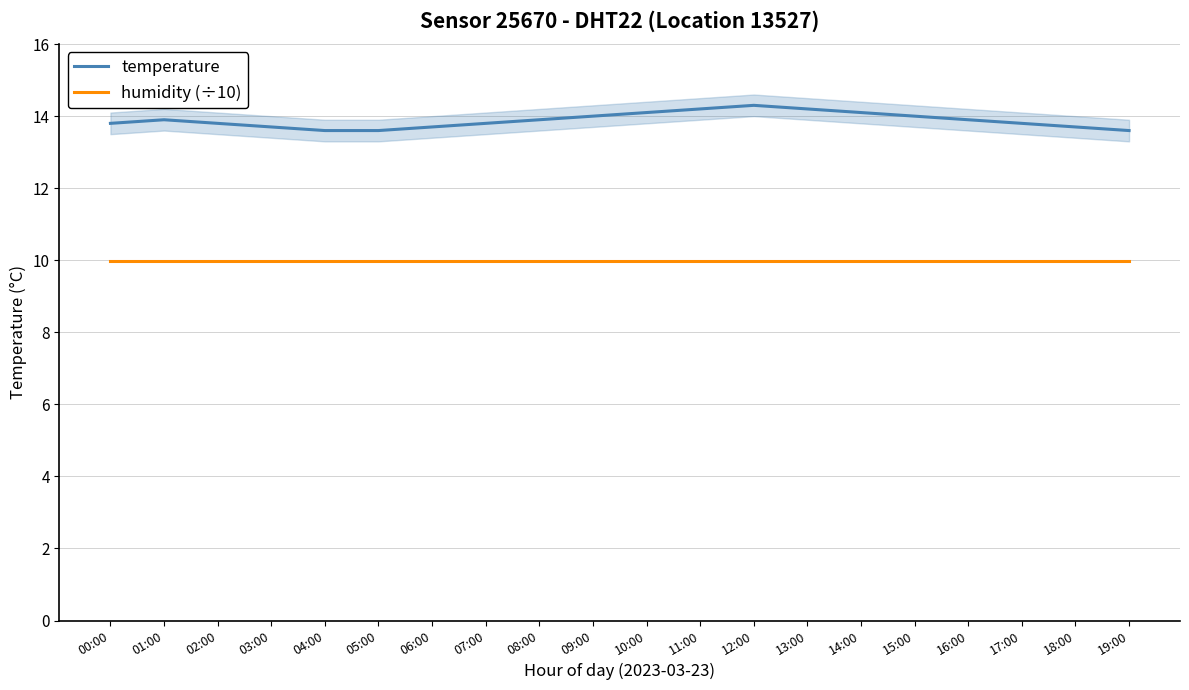

What is the sum of the humidity (÷10) values at 07:00 and 11:00?

20.0